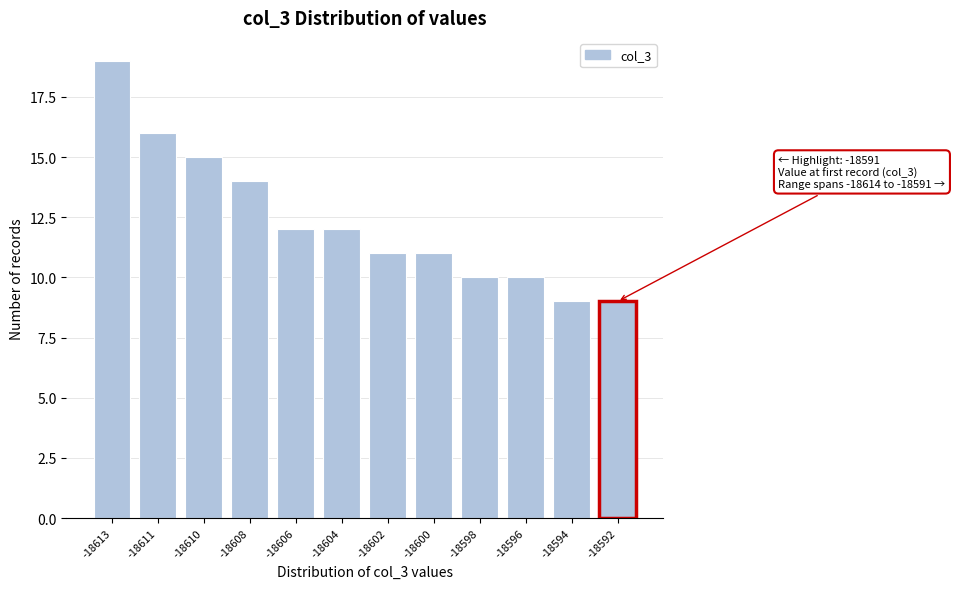

Reading left to right, transcribe all the data shown in this chart.

-18613=19	-18611=16	-18610=15	-18608=14	-18606=12	-18604=12	-18602=11	-18600=11	-18598=10	-18596=10	-18594=9	-18592=9